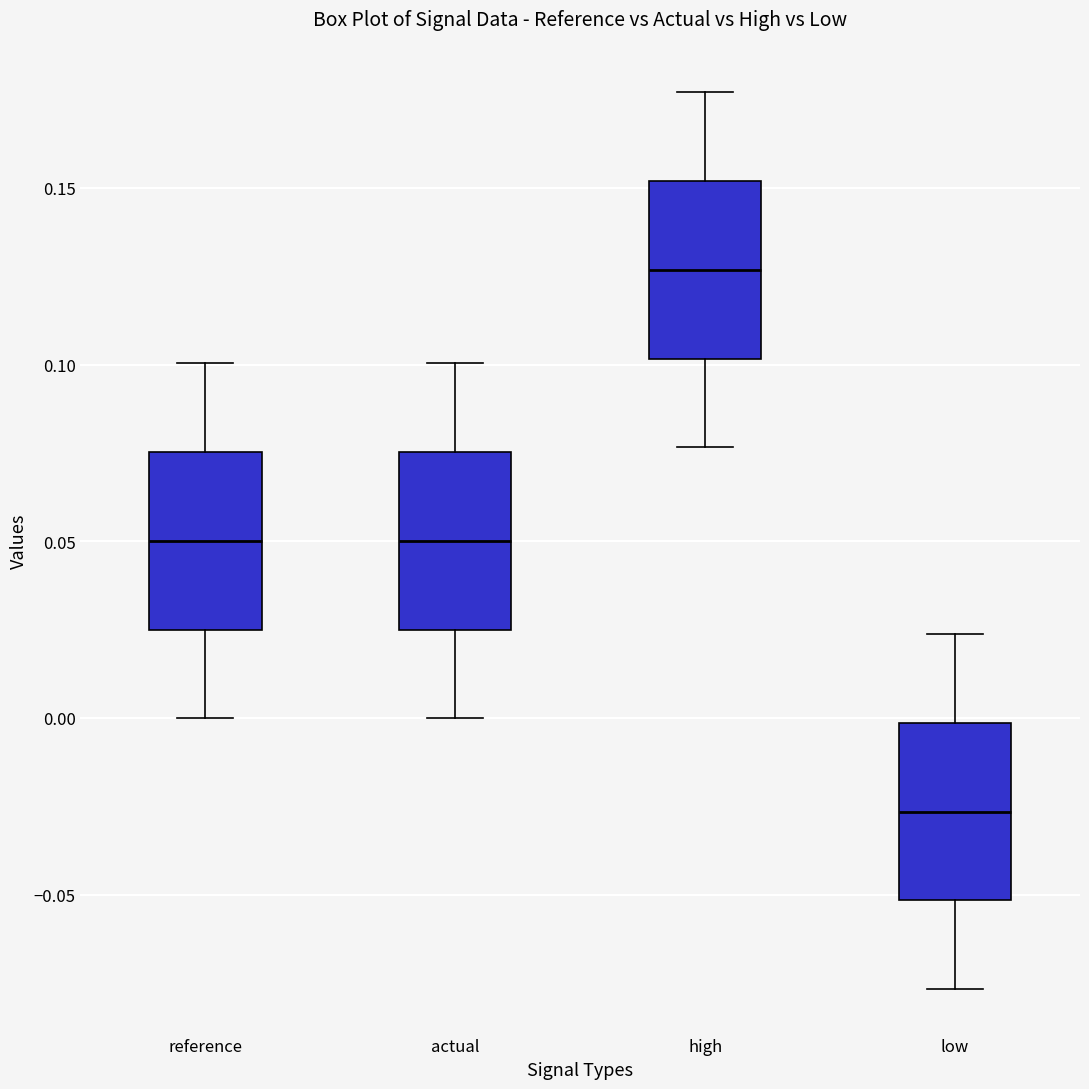

Reading left to right, transcribe this box plot: for each box, give where its median line is, the range the box spans, and where its two whiskers end, as read against the y-axis. The values are not printed on the chart, so give them approximately, as read against the axis.

reference: median 0.050, box 0.025 to 0.075, whiskers 0.000 to 0.100
actual: median 0.050, box 0.025 to 0.075, whiskers 0.000 to 0.100
high: median 0.125, box 0.100 to 0.150, whiskers 0.075 to 0.175
low: median -0.025, box -0.050 to 0.000, whiskers -0.075 to 0.025